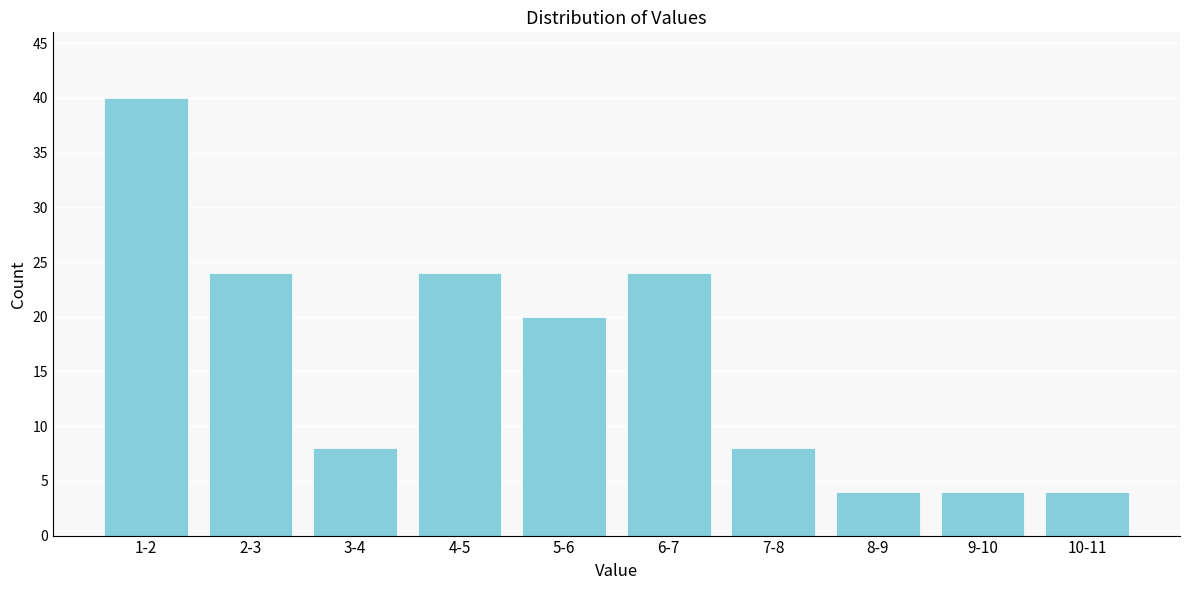

Reading left to right, list all the values displayed in this chart.

40	24	8	24	20	24	8	4	4	4